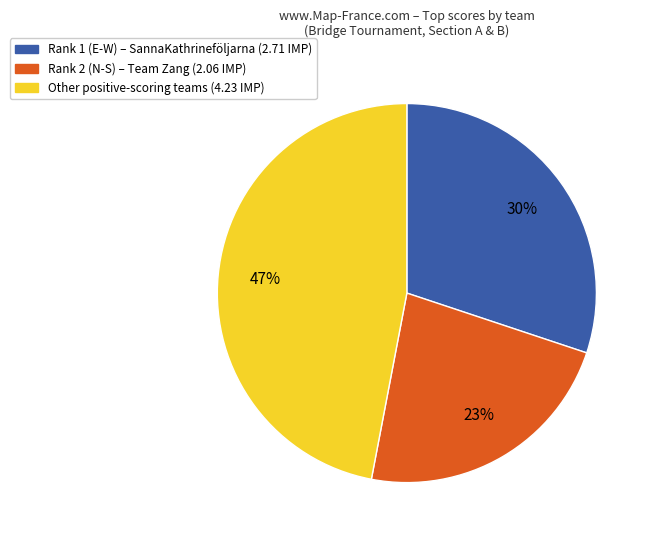

To the nearest percent, what is the difference between the largest and smallest slice percentages?

24%